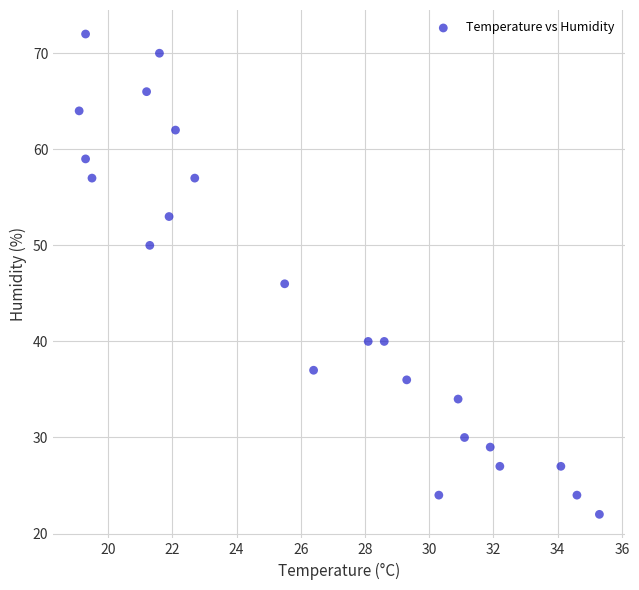

What is the range of Y values (max minus min)?

50